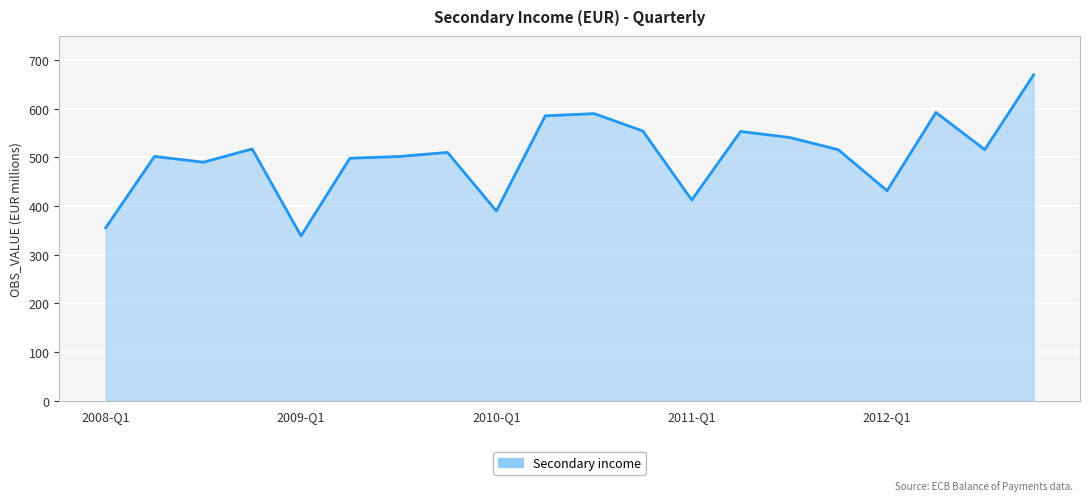

What is the greatest value displayed?

670.0